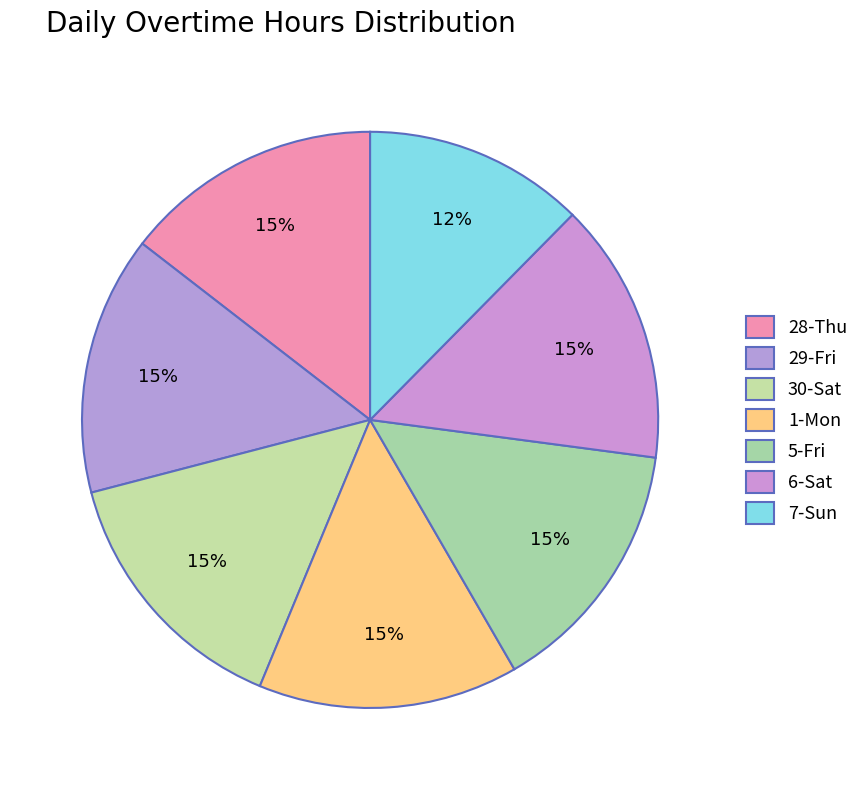

Between 6-Sat and 7-Sun, which is larger?

6-Sat